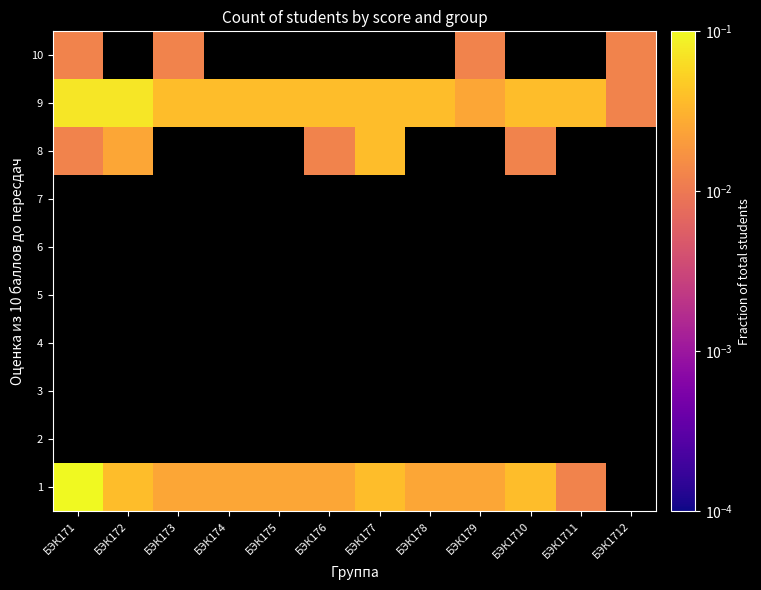

Between БЭК174 and БЭК1712, which is larger?

БЭК174